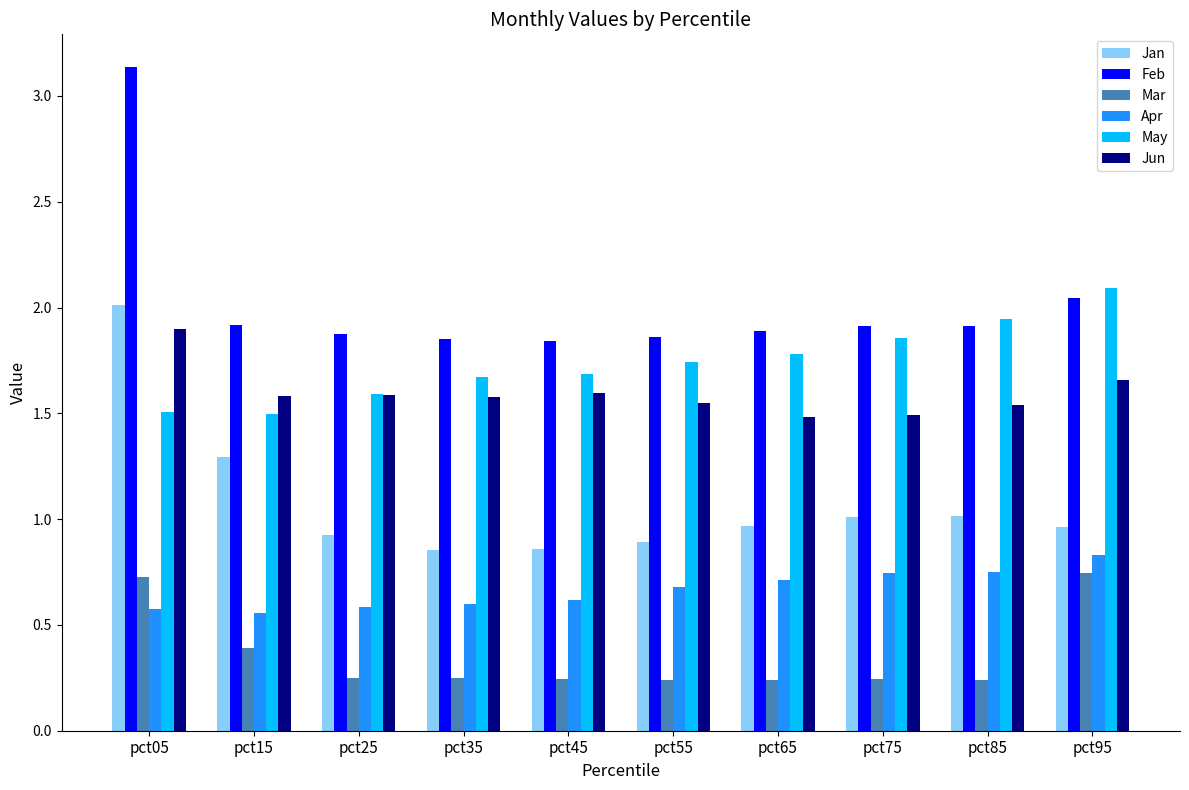

What is the sum of all Feb values?

20.2